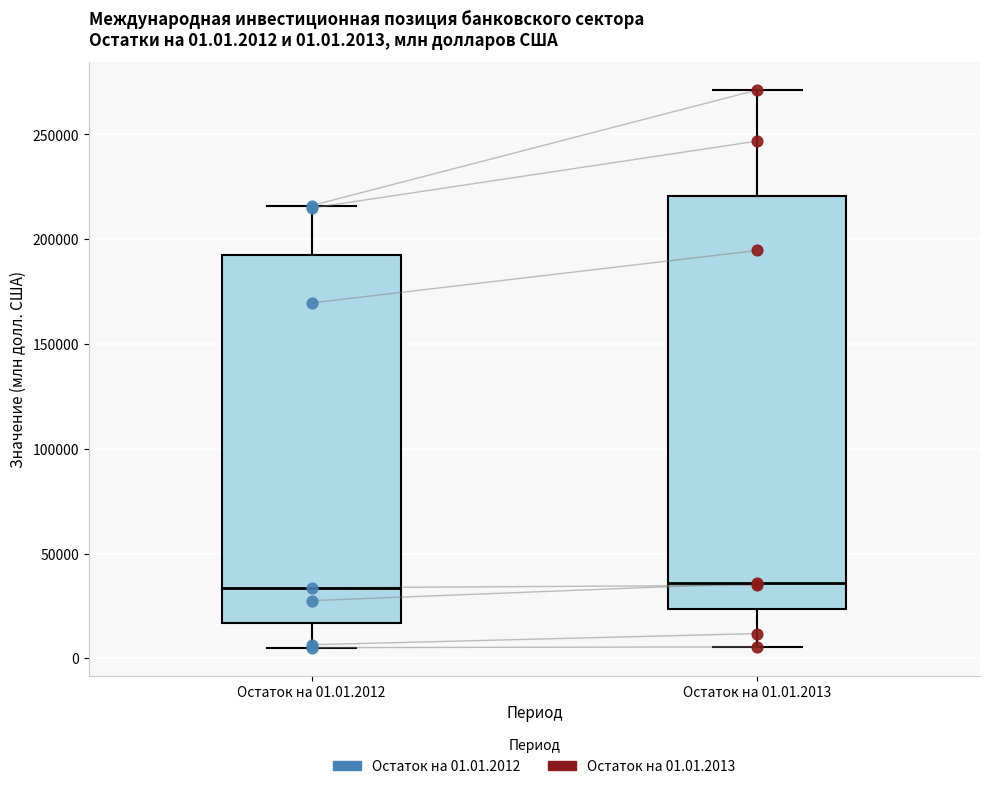

Which box is the tallest, from its lower edge to its upper edge?

Остаток на 01.01.2013